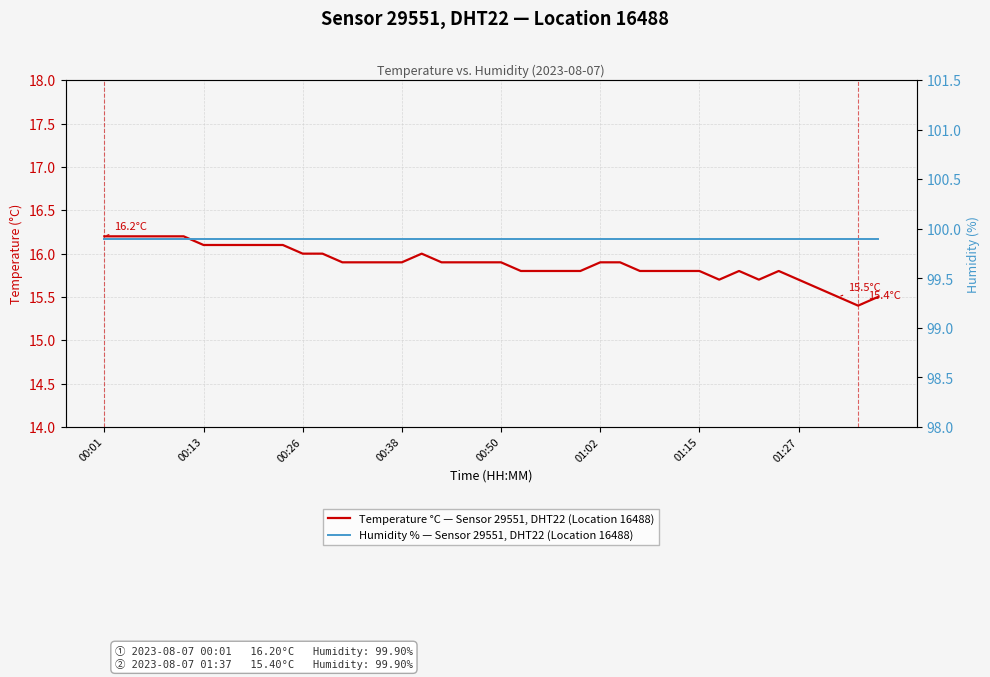

What is the maximum value for Temperature °C — Sensor 29551, DHT22 (Location 16488)?

16.2